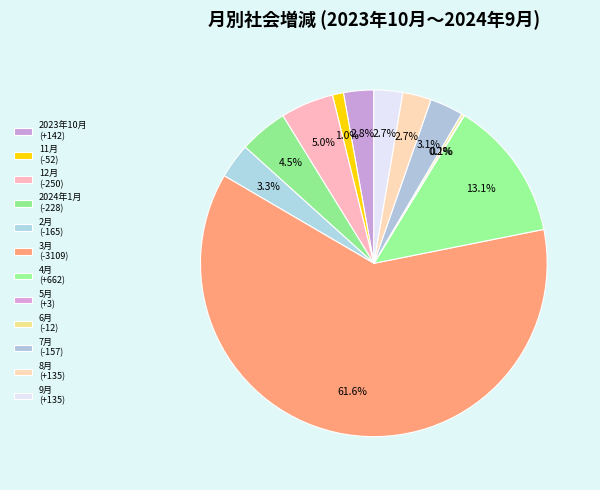

Count the number of slices in the pie.

12